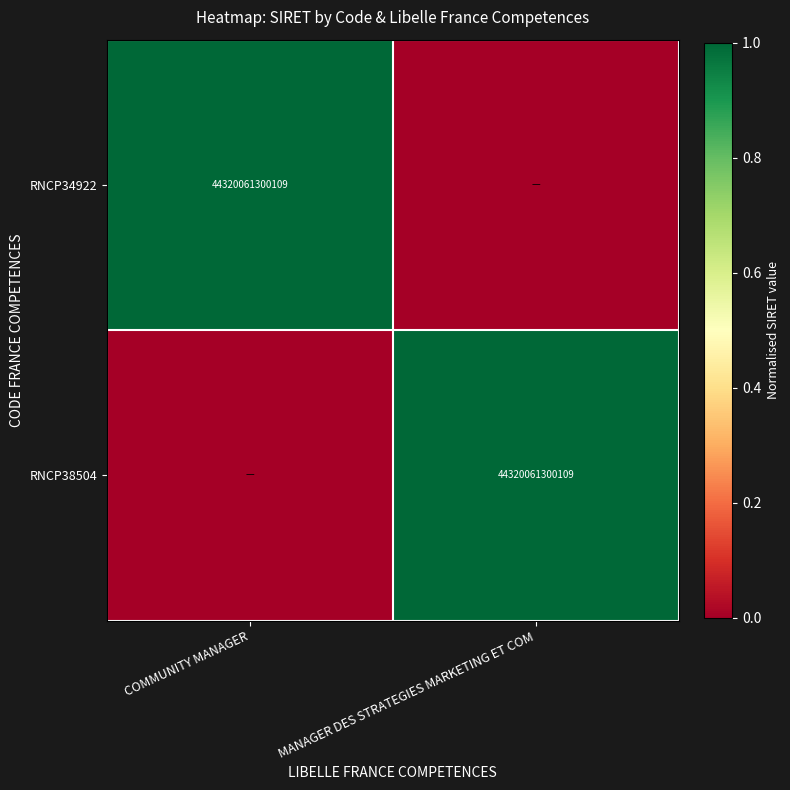

The RNCP34922 series shows 22773485442958 at COMMUNITY MANAGER. True or false?

False